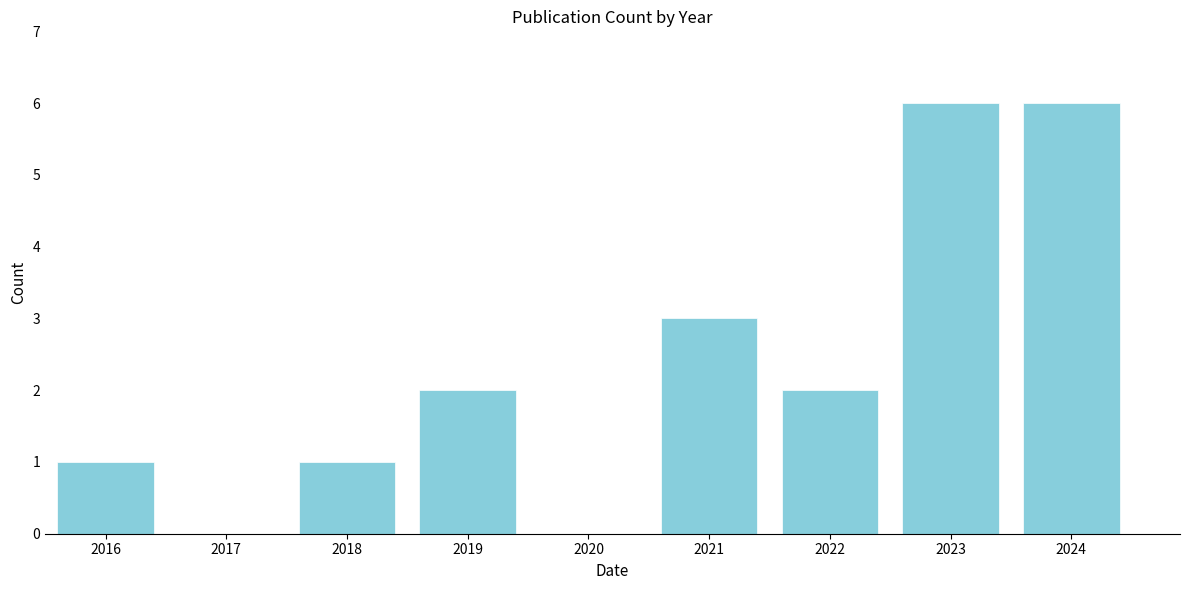

Reading right to left, extract all data points from this chart.

2024=6	2023=6	2022=2	2021=3	2020=0	2019=2	2018=1	2017=0	2016=1